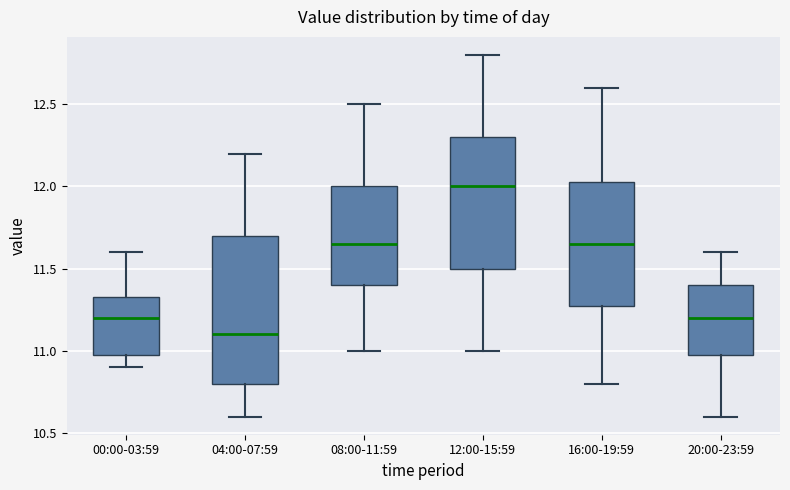

Which box has the highest median line?

12:00-15:59